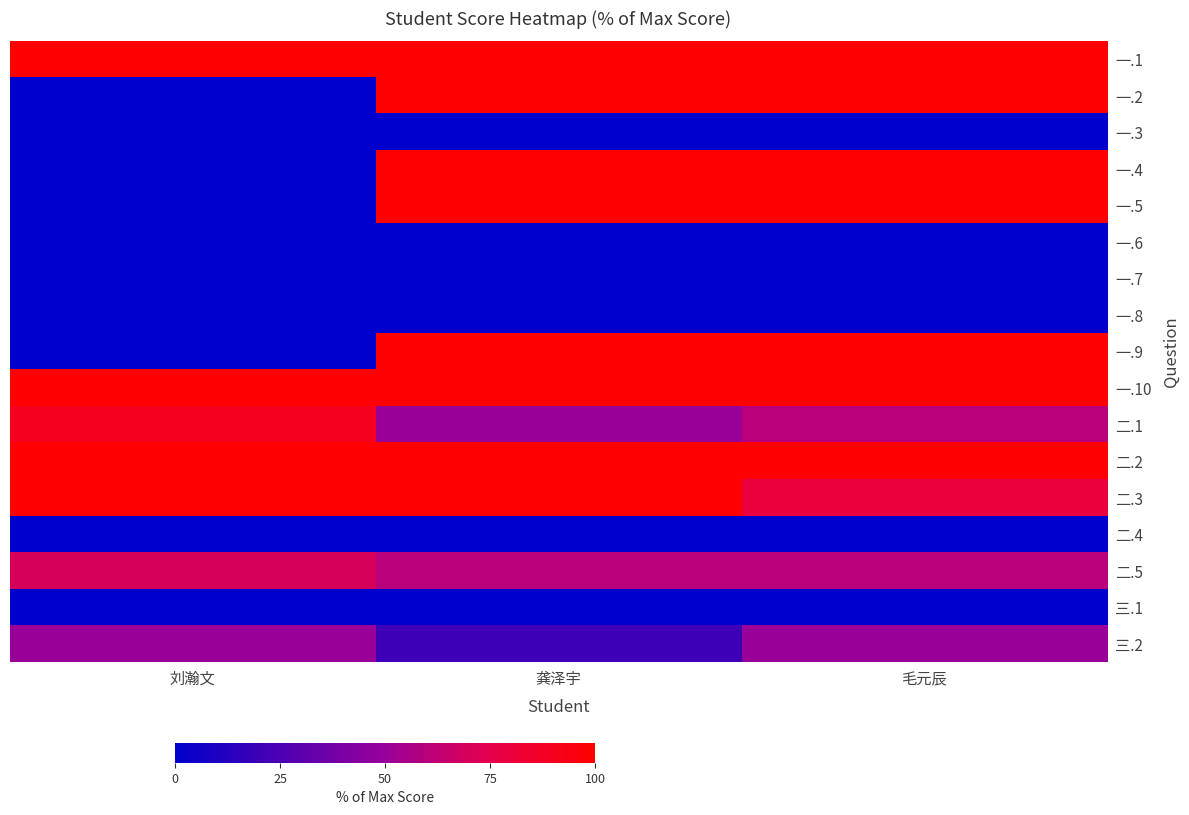

Reading right to left, list all the values displayed in this chart.

一.1: 毛元辰=100	龚泽宇=100	刘瀚文=100
一.2: 毛元辰=100	龚泽宇=100	刘瀚文=0
一.3: 毛元辰=0	龚泽宇=0	刘瀚文=0
一.4: 毛元辰=100	龚泽宇=100	刘瀚文=0
一.5: 毛元辰=100	龚泽宇=100	刘瀚文=0
一.6: 毛元辰=0	龚泽宇=0	刘瀚文=0
一.7: 毛元辰=0	龚泽宇=0	刘瀚文=0
一.8: 毛元辰=0	龚泽宇=0	刘瀚文=0
一.9: 毛元辰=100	龚泽宇=100	刘瀚文=0
一.10: 毛元辰=100	龚泽宇=100	刘瀚文=100
二.1: 毛元辰=60	龚泽宇=50	刘瀚文=90
二.2: 毛元辰=100	龚泽宇=100	刘瀚文=100
二.3: 毛元辰=80	龚泽宇=100	刘瀚文=100
二.4: 毛元辰=0	龚泽宇=0	刘瀚文=0
二.5: 毛元辰=60	龚泽宇=60	刘瀚文=70
三.1: 毛元辰=0	龚泽宇=0	刘瀚文=0
三.2: 毛元辰=50	龚泽宇=20	刘瀚文=50